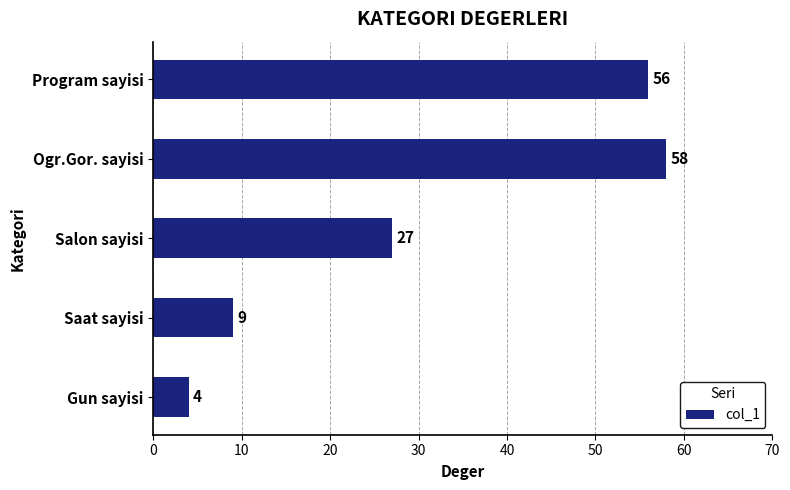

Rank the categories by value from highest to lowest.

Ogr.Gor. sayisi, Program sayisi, Salon sayisi, Saat sayisi, Gun sayisi